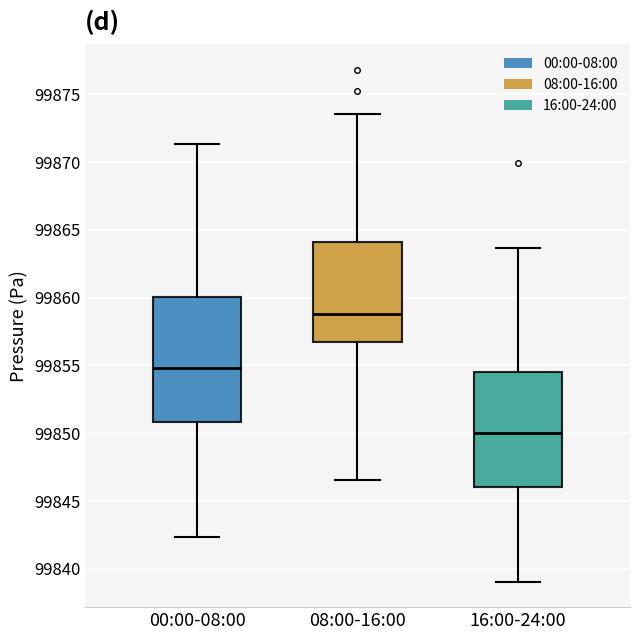

Where is the lower edge of the box for 00:00-08:00 on the y-axis? The values are not printed on the chart, so give them approximately, as read against the axis.

99851.0